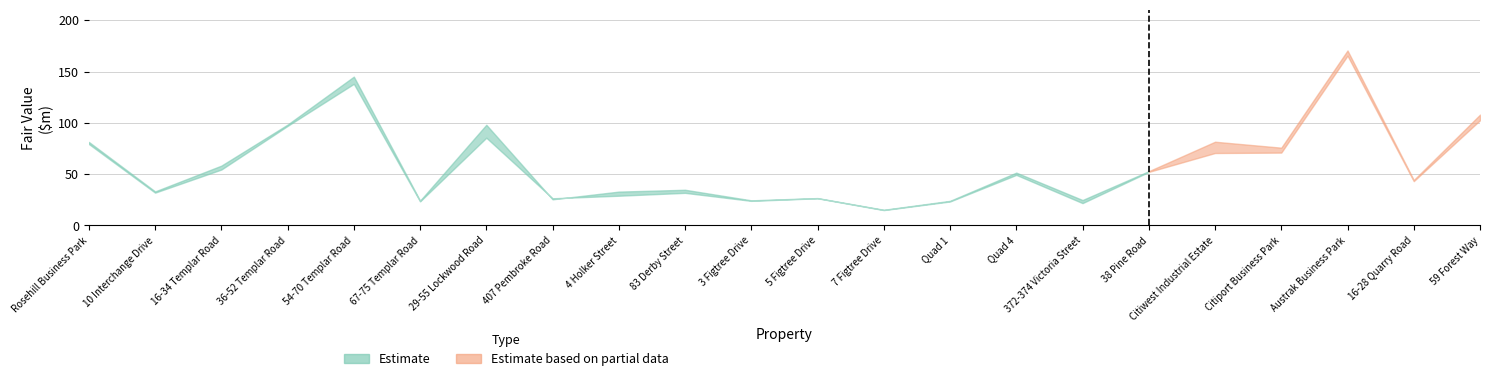

Which has a higher value, 38 Pine Road or 3 Figtree Drive?

38 Pine Road